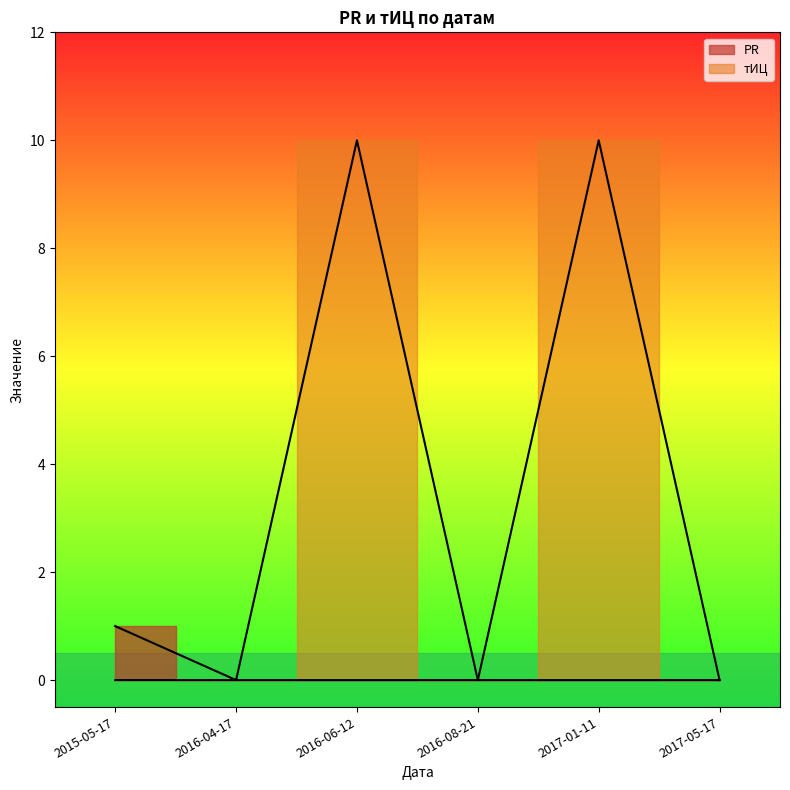

True or false: PR and тИЦ intersect in this chart.

False